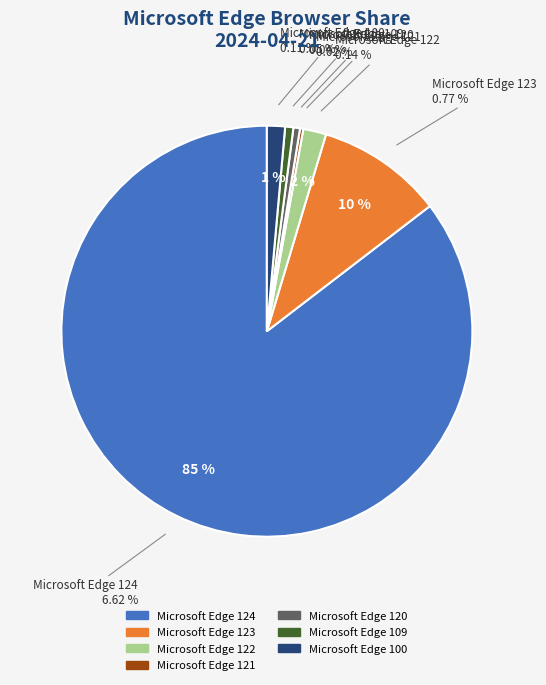

What is the largest slice in the pie chart?

Microsoft Edge 124